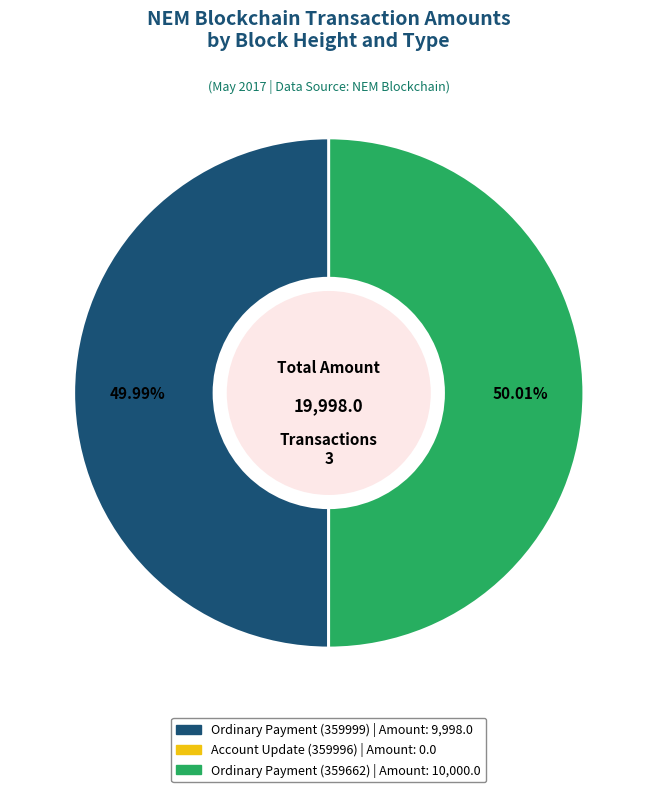

Approximately how many times larger is the value at Ordinary Payment (359999) compared to Ordinary Payment (359662)?

1.0